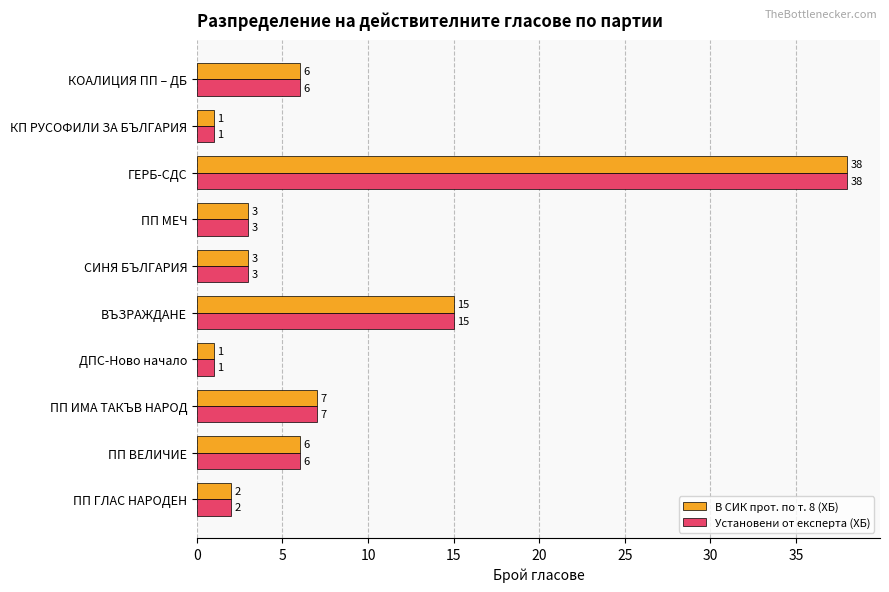

At which label does В СИК прот. по т. 8 (ХБ) reach its peak?

ГЕРБ-СДС